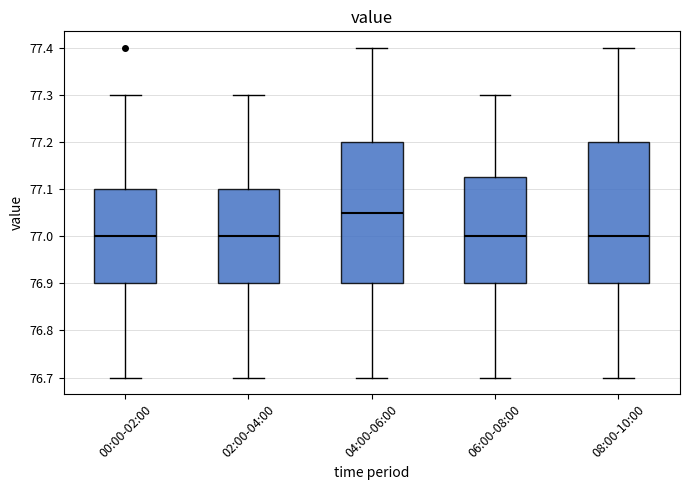

Reading left to right, read every box against the y-axis: the position of its median line, the range the box covers, and the ends of its whiskers. The values are not printed on the chart, so give them approximately, as read against the axis.

00:00-02:00: median 77.00, box 76.90 to 77.10, whiskers 76.70 to 77.30
02:00-04:00: median 77.00, box 76.90 to 77.10, whiskers 76.70 to 77.30
04:00-06:00: median 77.05, box 76.90 to 77.20, whiskers 76.70 to 77.40
06:00-08:00: median 77.00, box 76.90 to 77.13, whiskers 76.70 to 77.30
08:00-10:00: median 77.00, box 76.90 to 77.20, whiskers 76.70 to 77.40